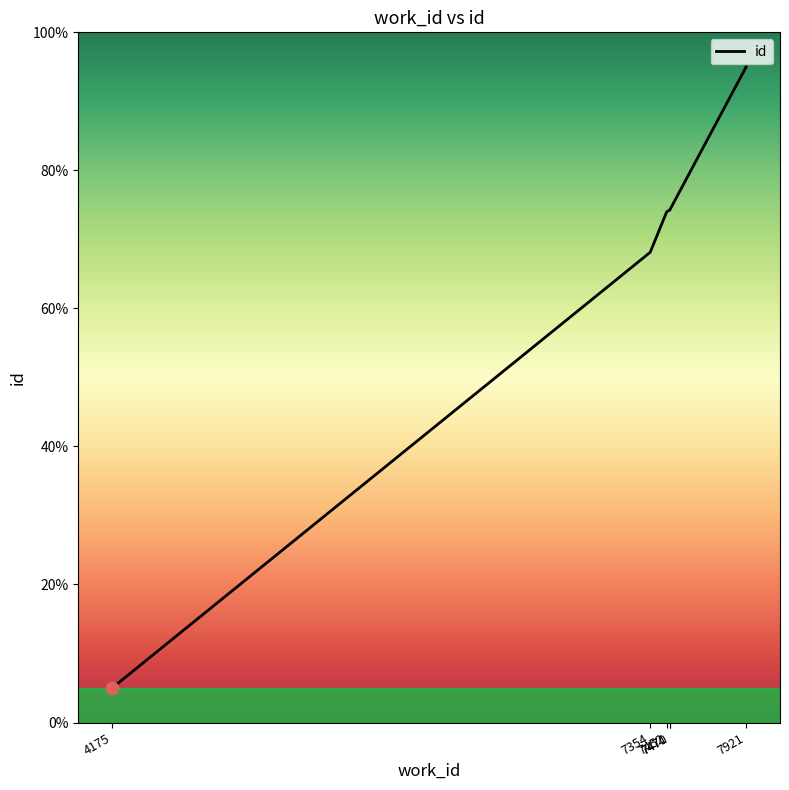

What is the ratio of the value at 7471 to the value at 7470?

1.0